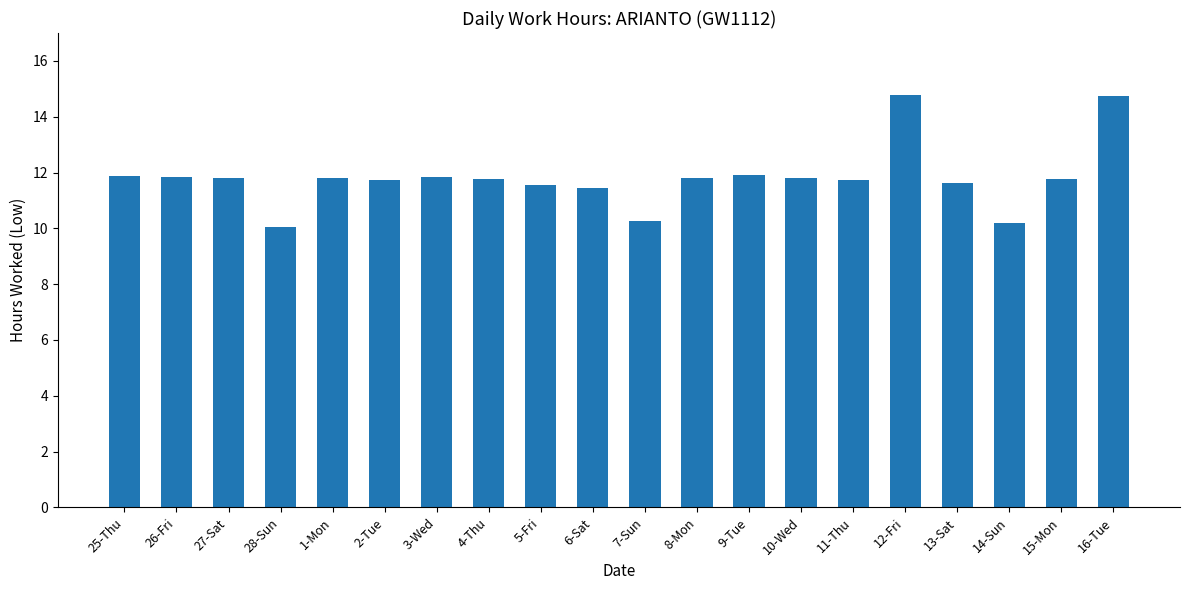

What is the value of the 16th bar from the left?

14.8